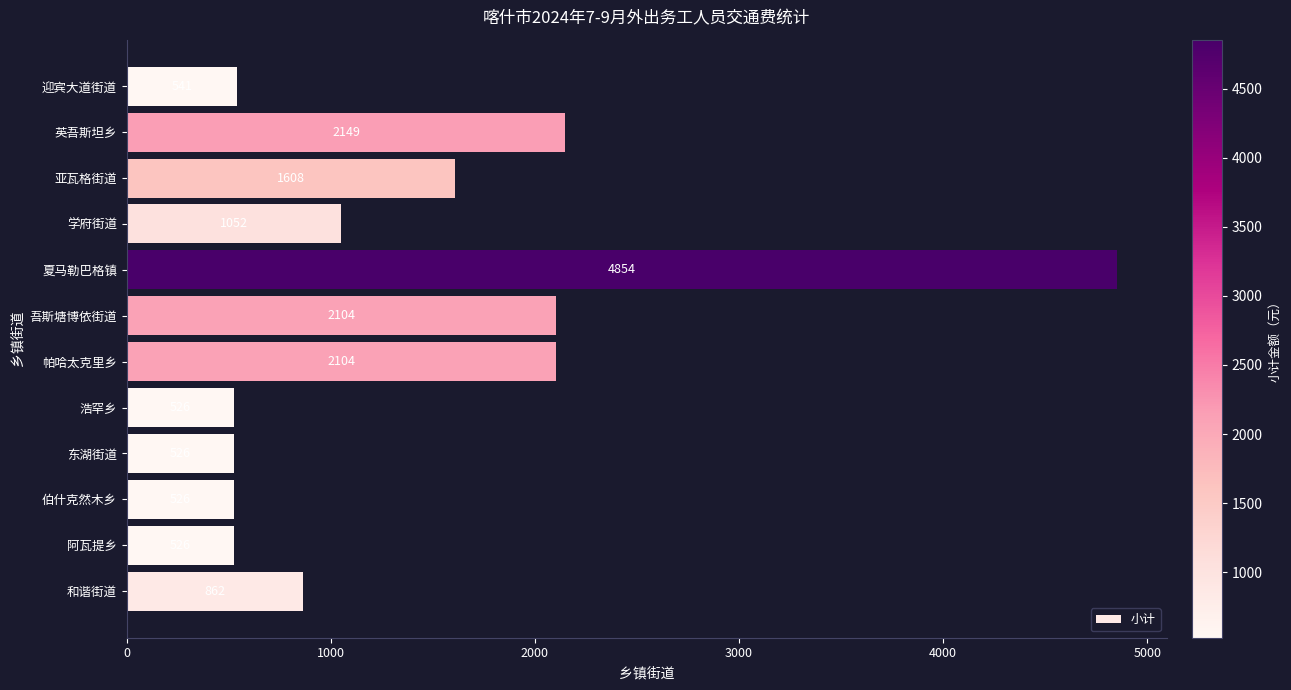

How many values are below 1052?

6